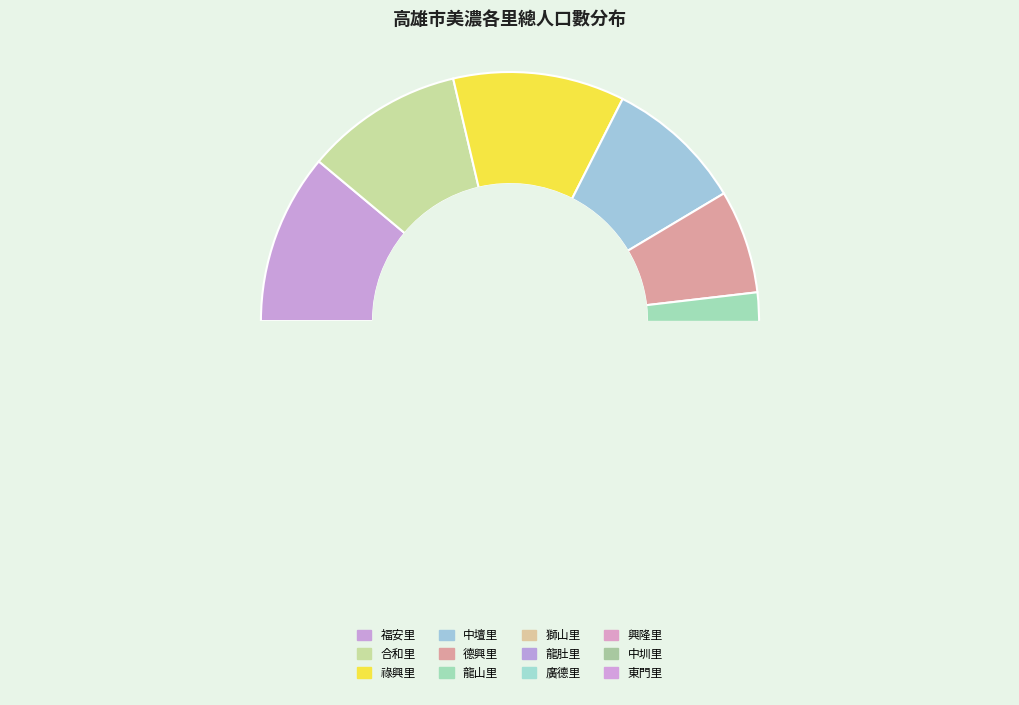

What is the change in value from 祿興里 to 德興里?

-1186